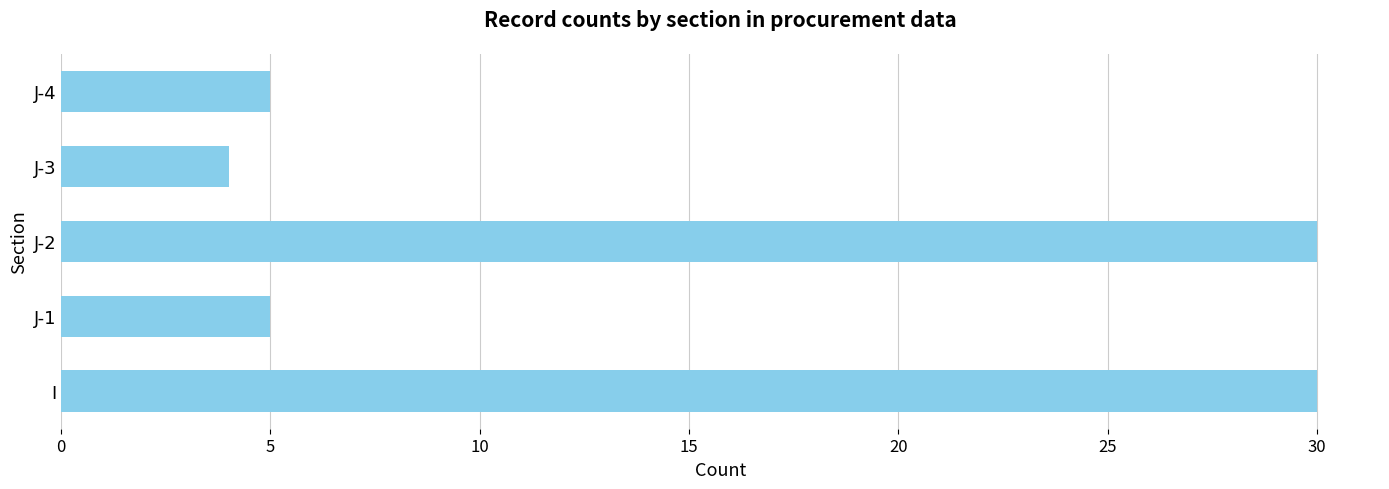

What is the difference between the maximum and minimum values?

26